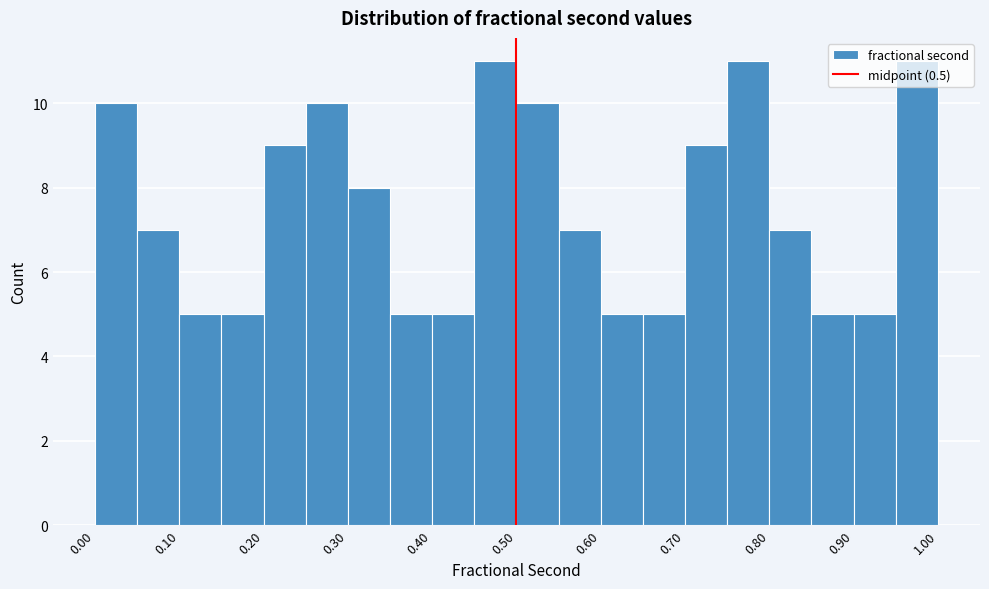

How tall is the bar that spans 0.65 to 0.70 on the x-axis? Neither the bar edges nor the heights are printed on the chart, so give them approximately, as read against the axes.

5